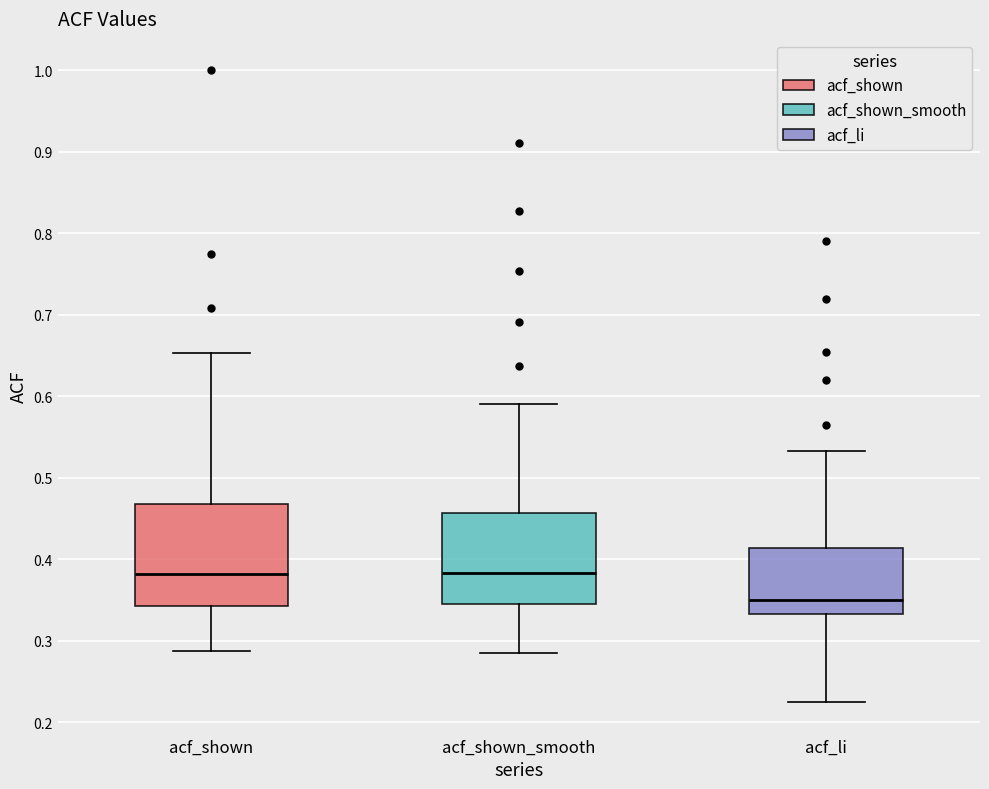

Where does the median line of the box for acf_shown sit on the y-axis? The values are not printed on the chart, so give them approximately, as read against the axis.

0.38